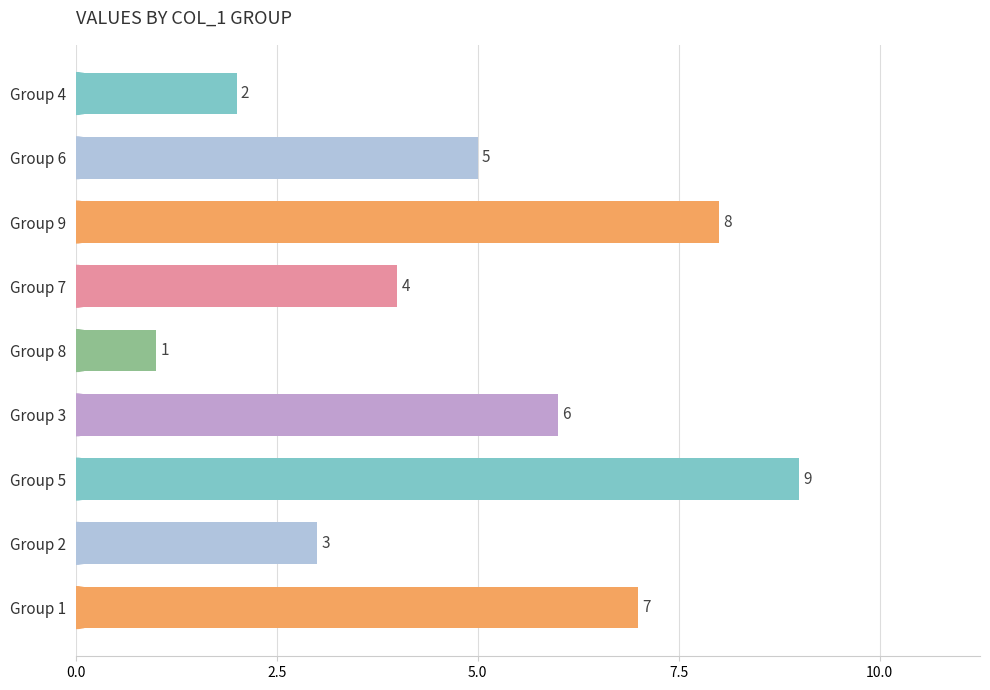

What is the average value?

5